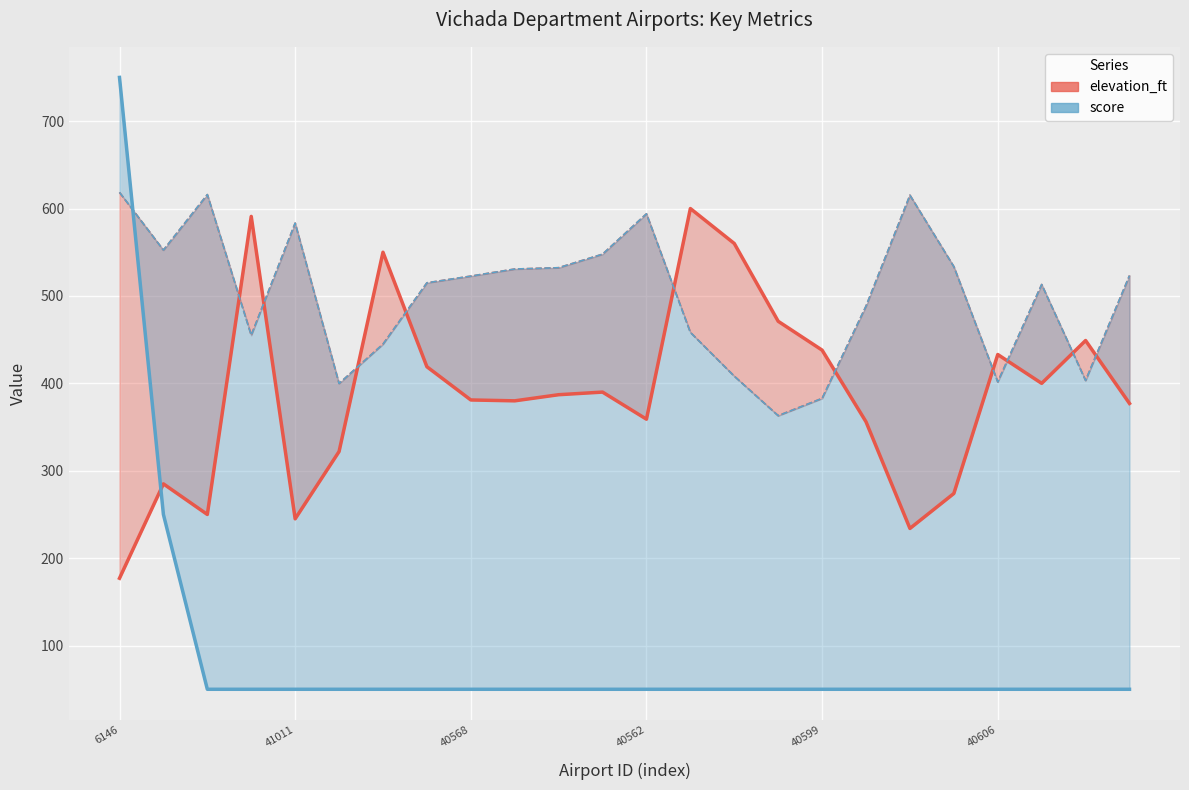

Is the value of elevation_ft at 40573 greater than the value of score at 45100?

Yes